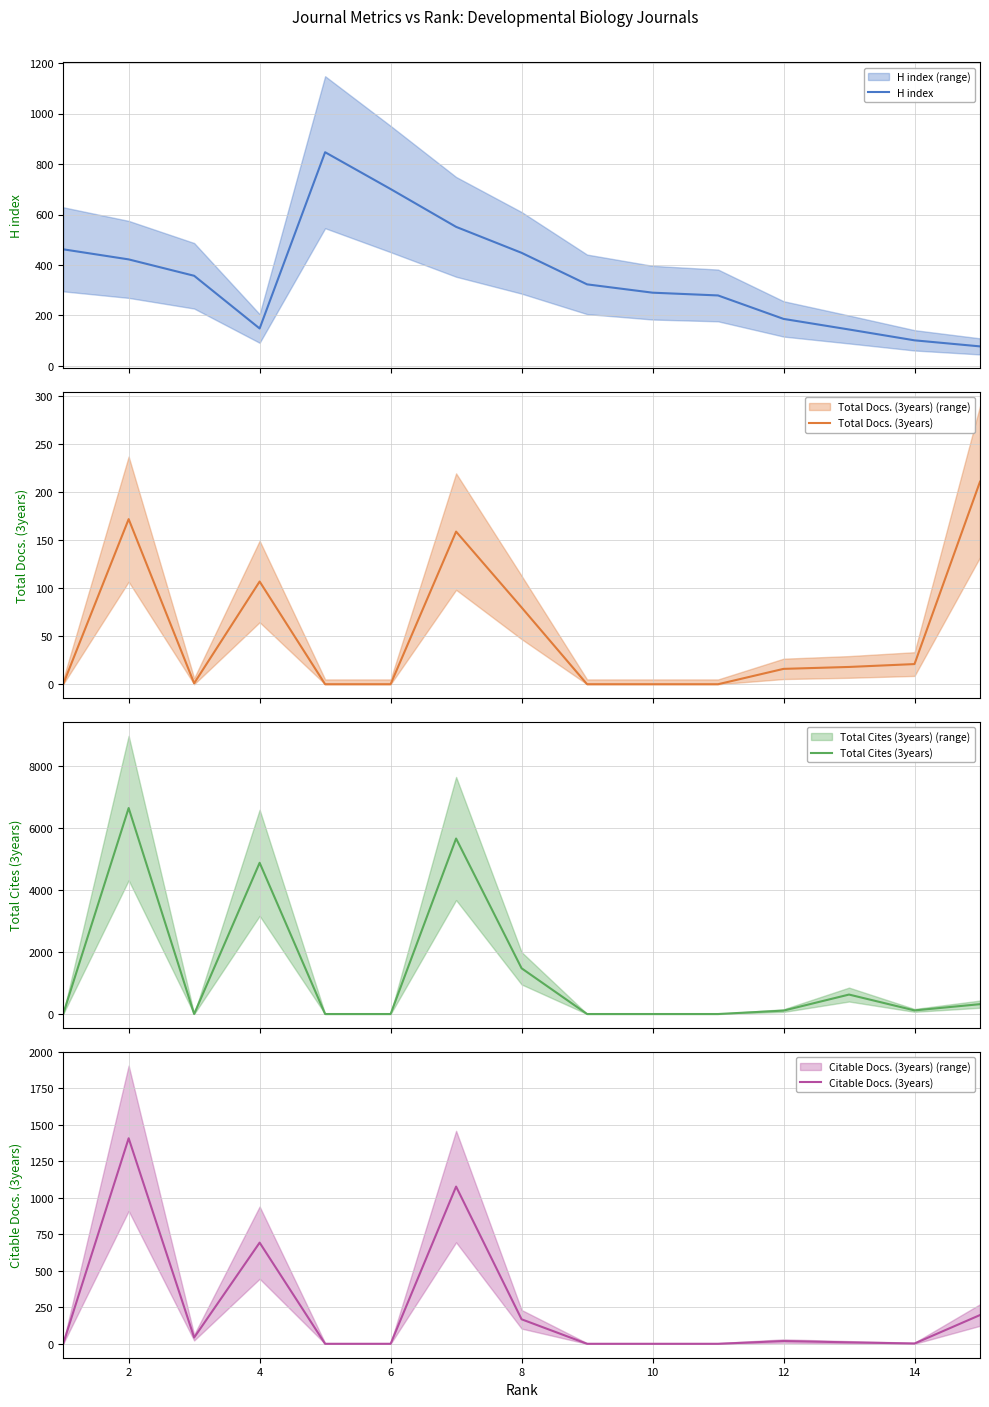

Where does the Total Docs. (3years) series first go above 16?

2